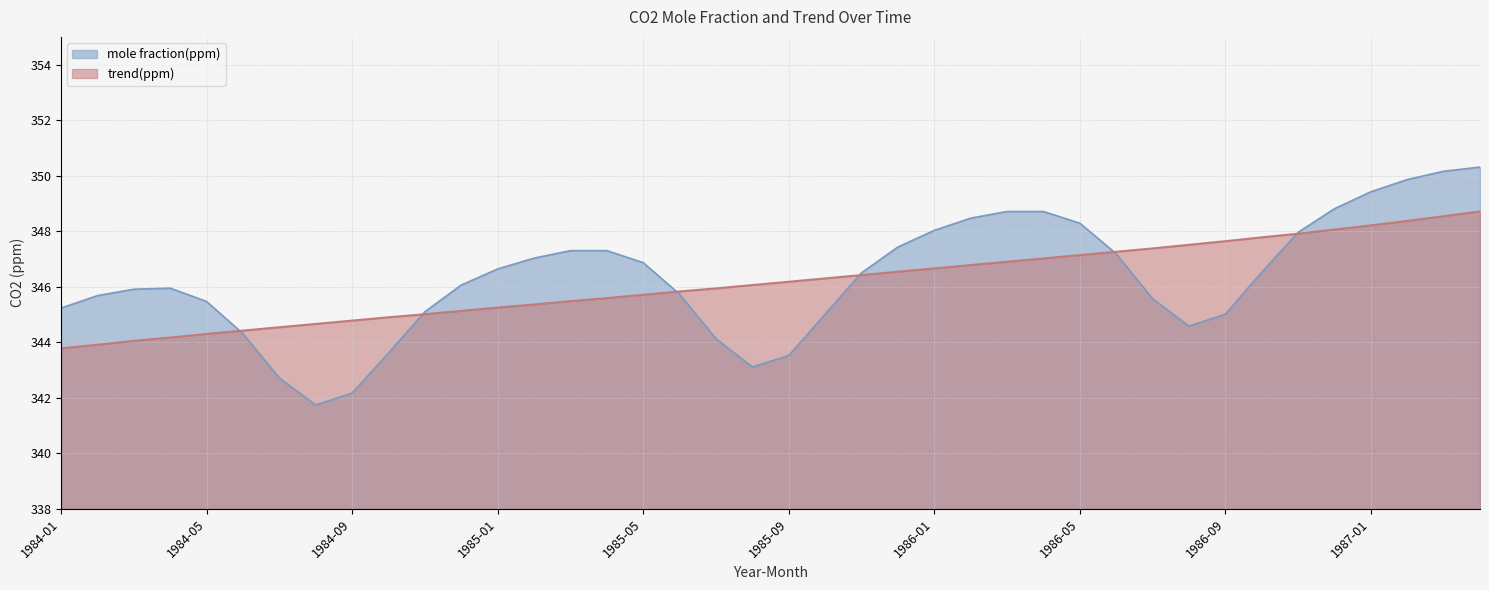

How many data points in mole fraction(ppm) are less than 346?

19